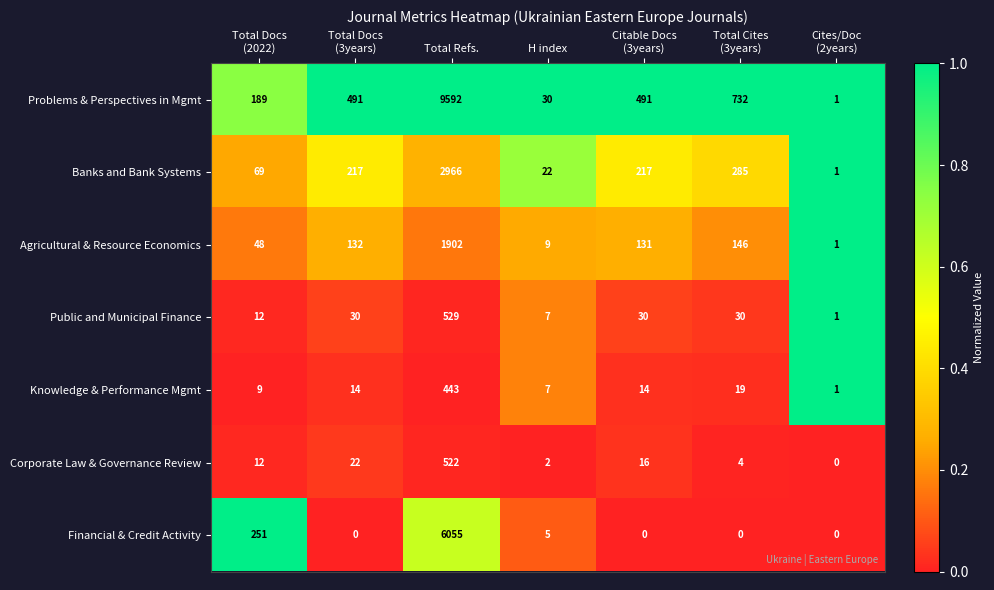

What is the difference between the second highest and minimum values in the Financial & Credit Activity series?

251